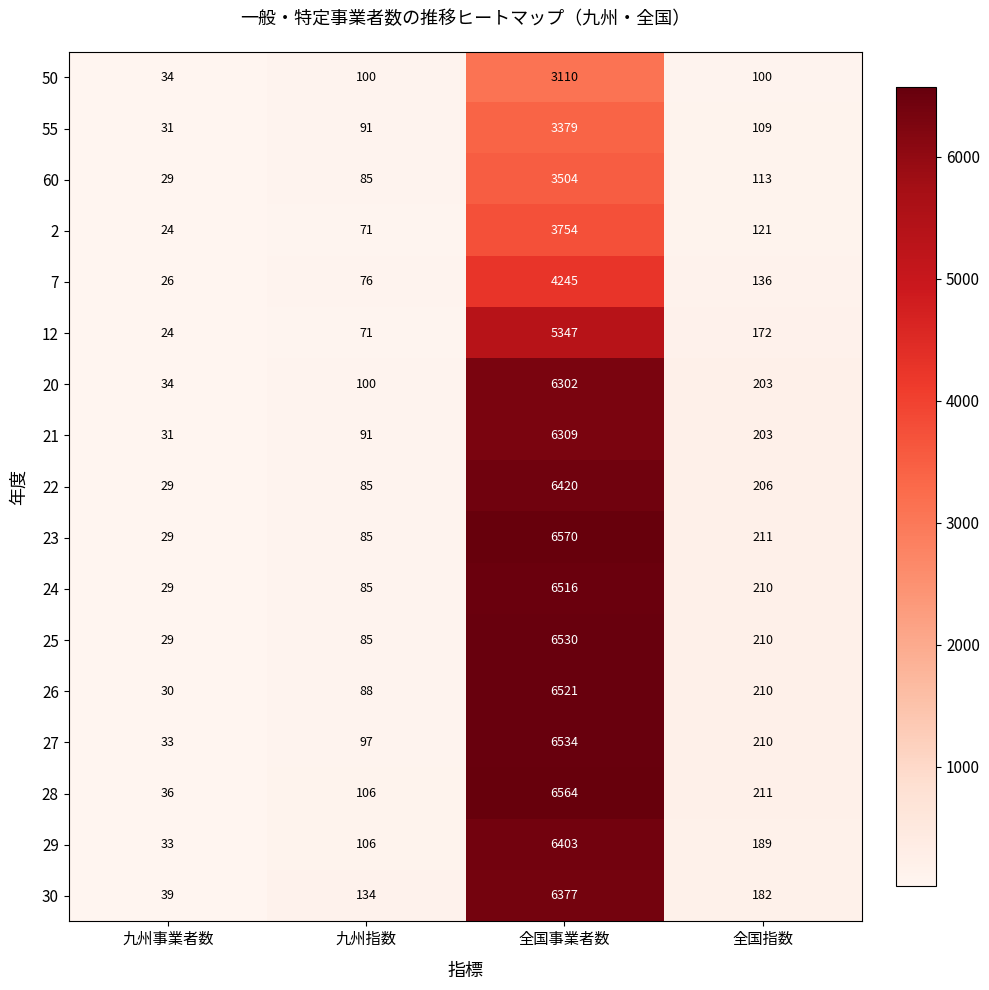

Between 全国事業者数 and 全国指数, which series saw the biggest shift?

23